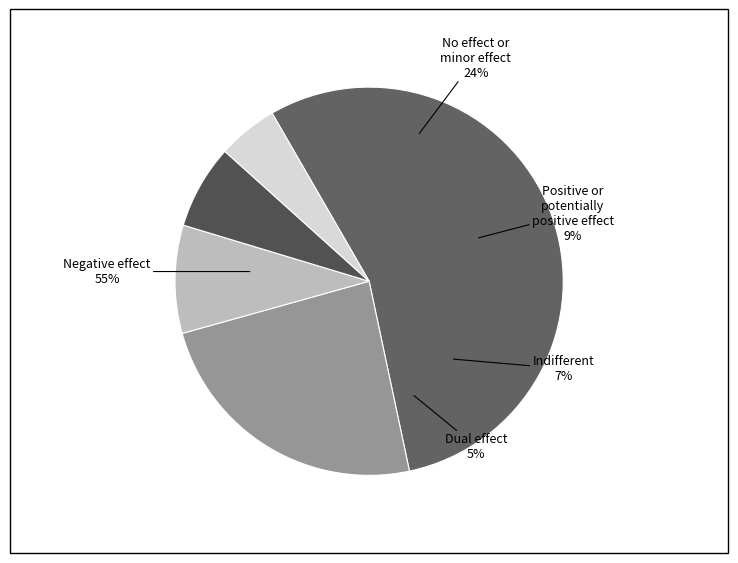

Which has a higher value, -46 or -46?

-46